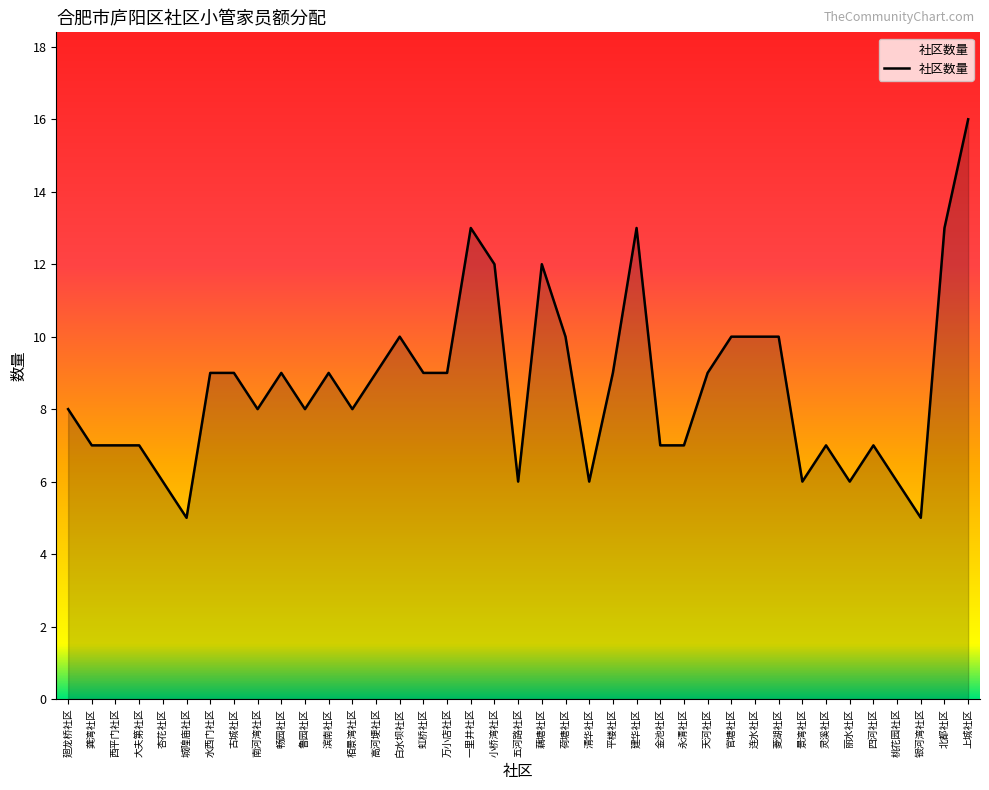

What is the maximum value shown in the chart?

16